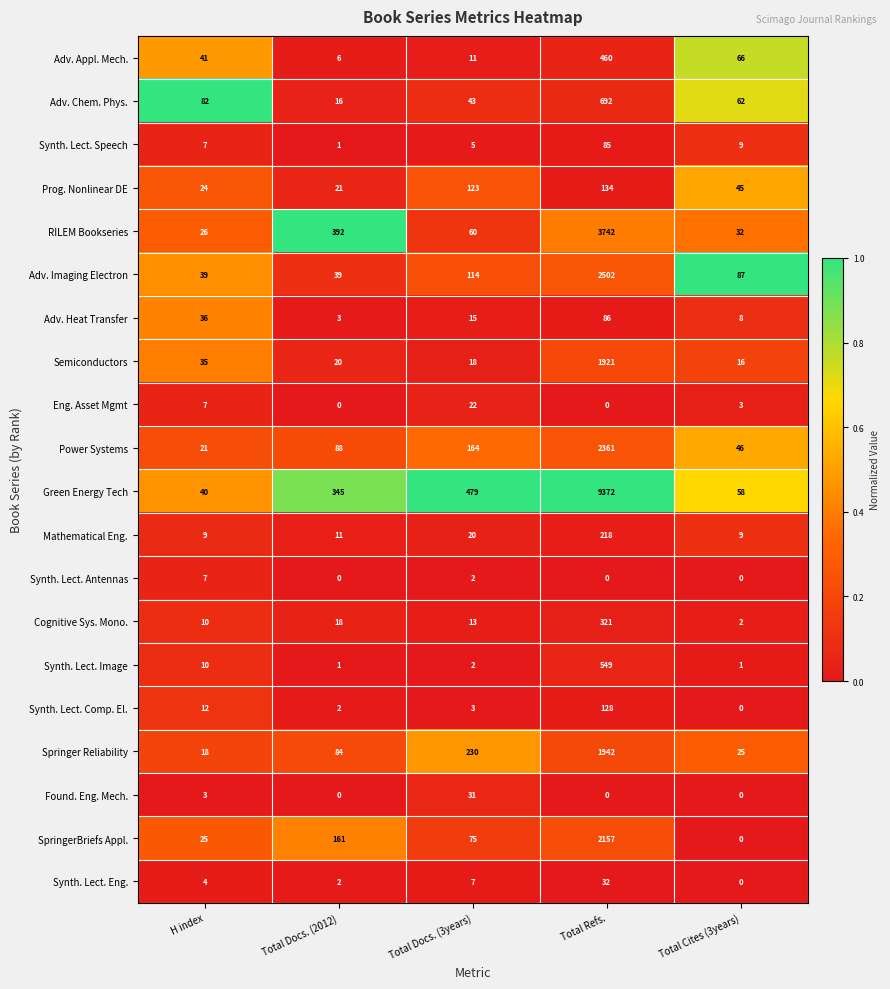

Between Total Docs. (3years) and Total Refs., which series saw the biggest shift?

Green Energy Tech